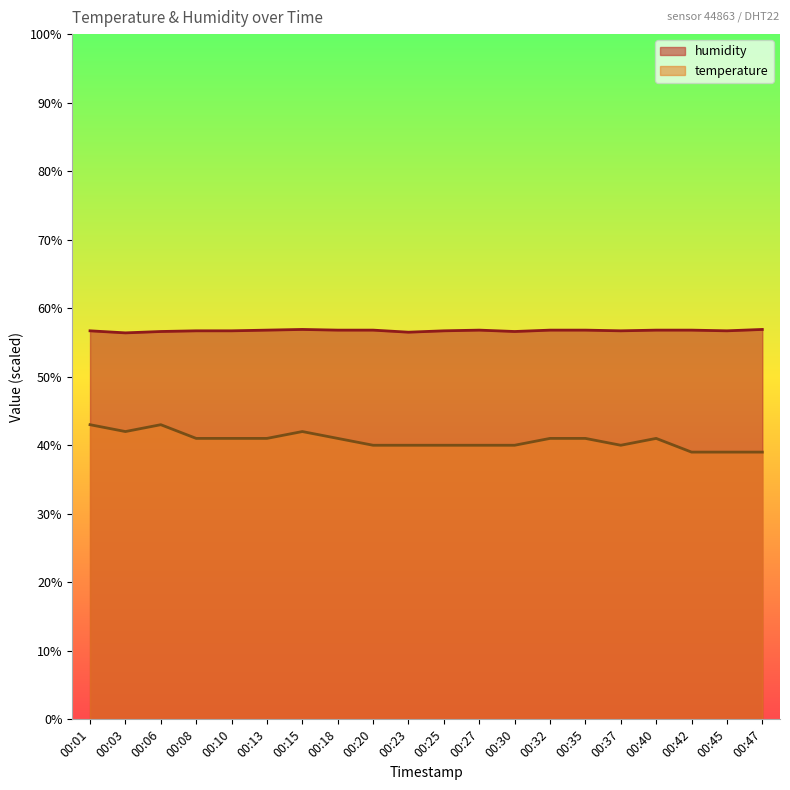

What value does the humidity series have at 00:35?

56.8